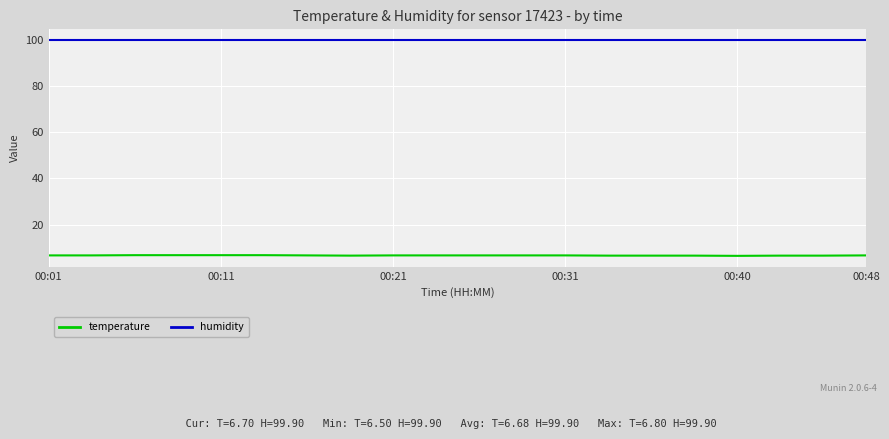

Which series has the largest total across all categories?

humidity